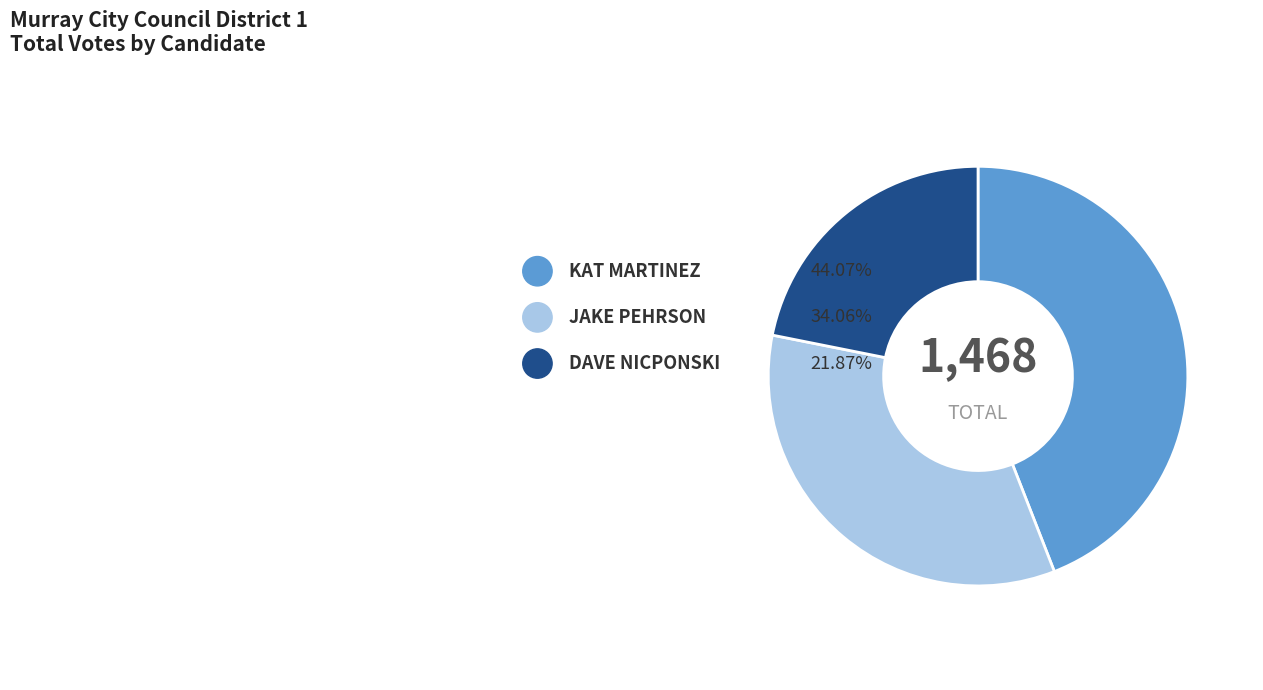

Do DAVE NICPONSKI and JAKE PEHRSON together represent more than half of the pie?

Yes